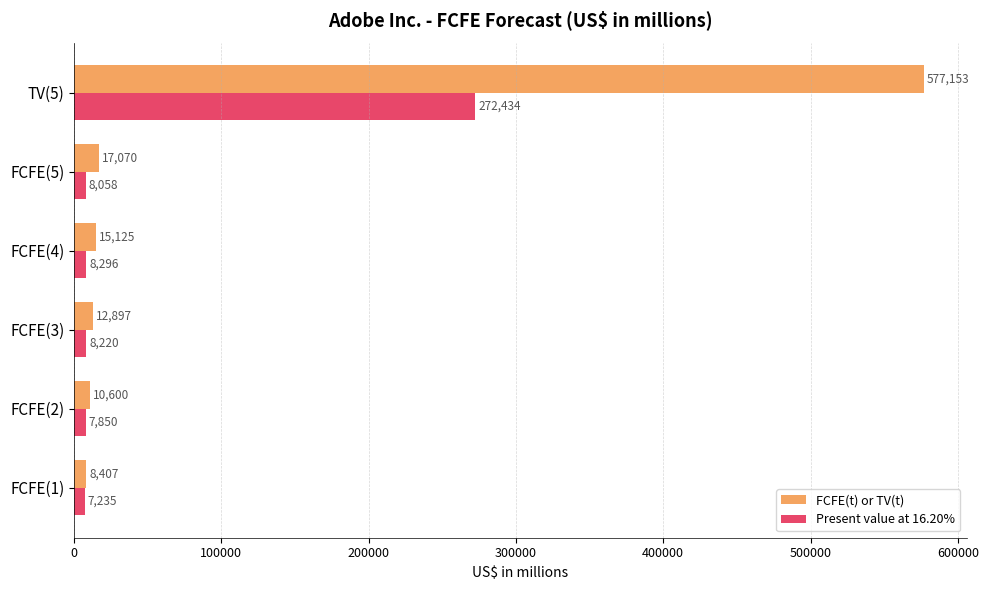

What is the sum of all Present value at 16.20% values?

312093